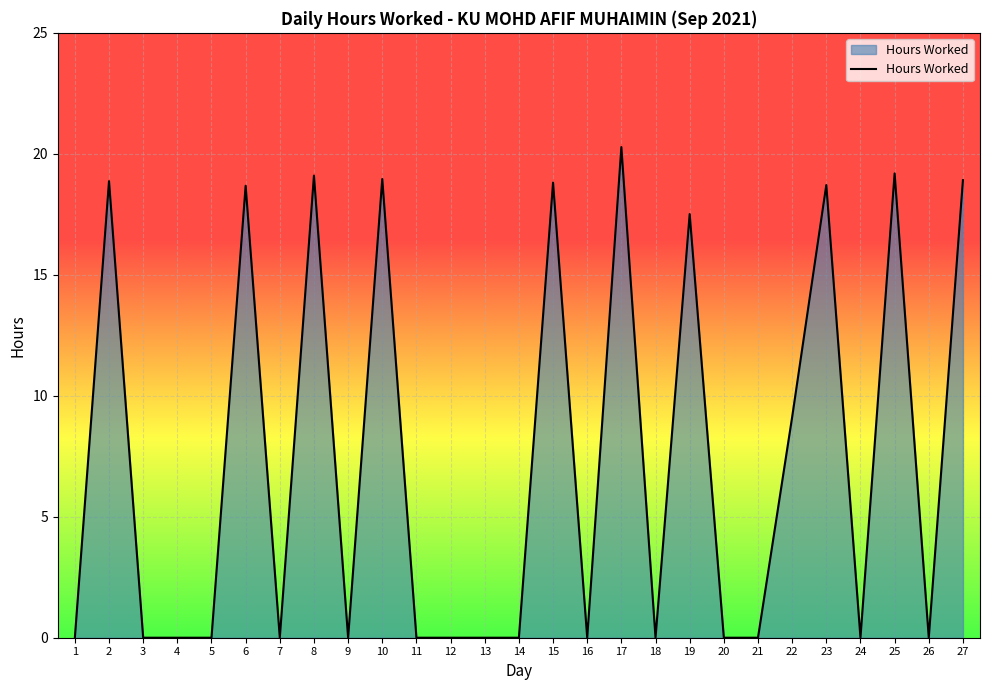

How many lines are shown in the chart?

1